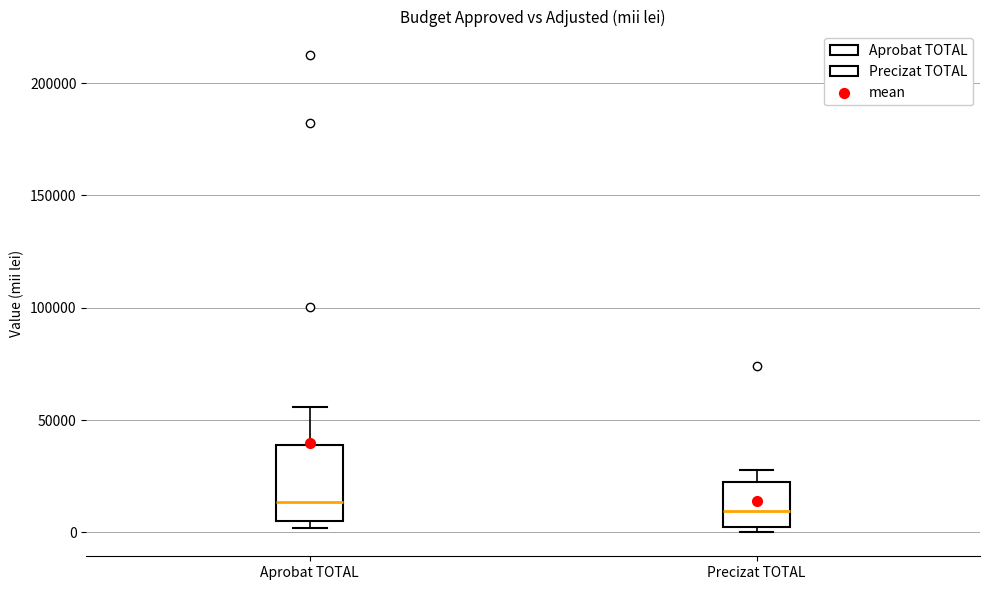

Reading left to right, transcribe this box plot: for each box, give where its median line is, the range the box spans, and where its two whiskers end, as read against the y-axis. The values are not printed on the chart, so give them approximately, as read against the axis.

Aprobat TOTAL: median 15000, box 5000 to 40000, whiskers 0 to 55000
Precizat TOTAL: median 10000, box 0 to 20000, whiskers 0 (just below the box's lower edge) to 30000